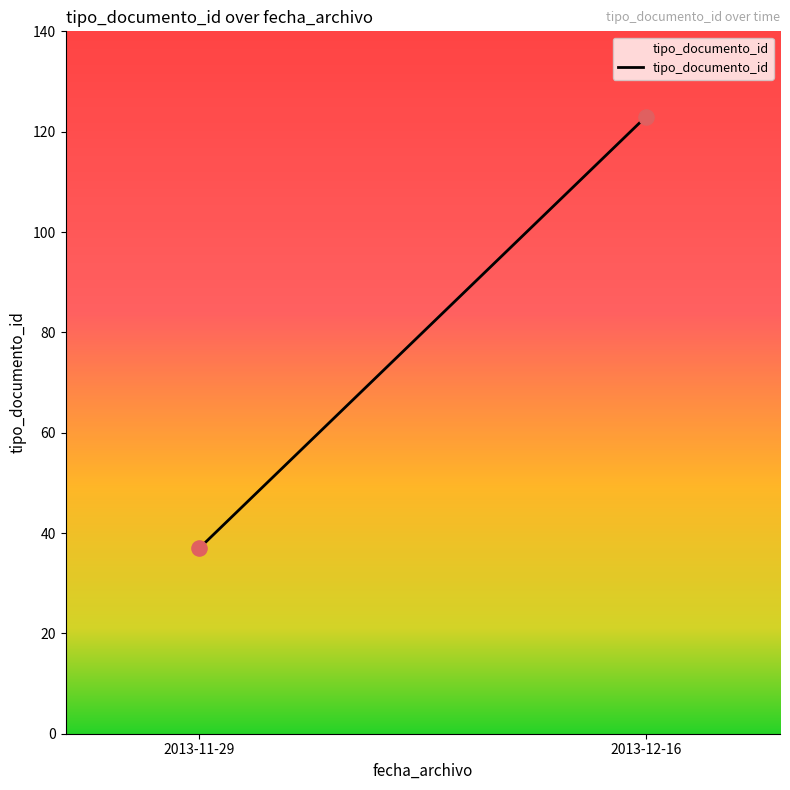

What is the average Y value?

80